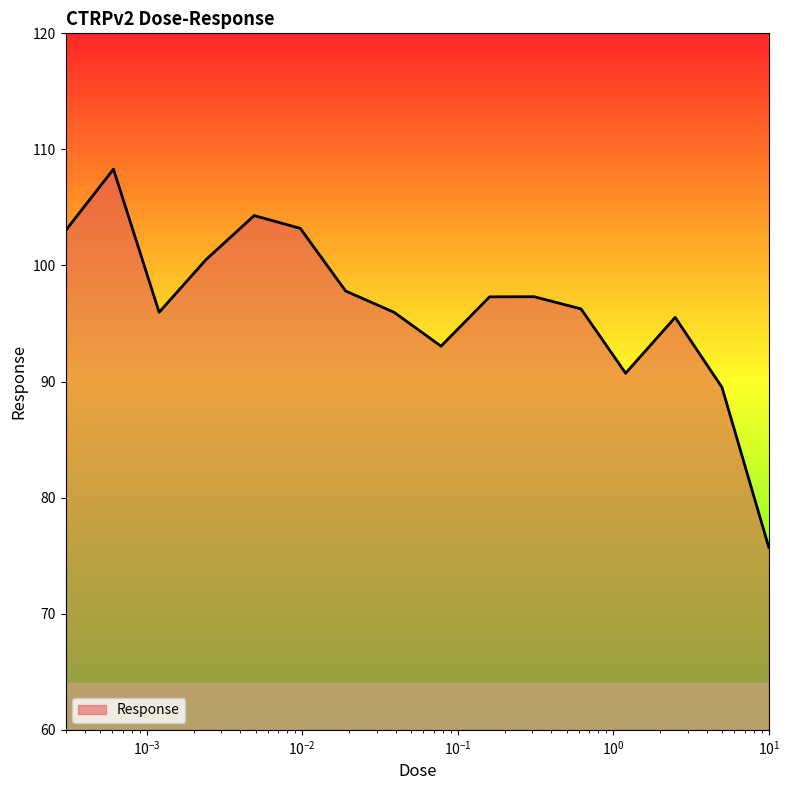

What is the smallest value displayed?

75.7